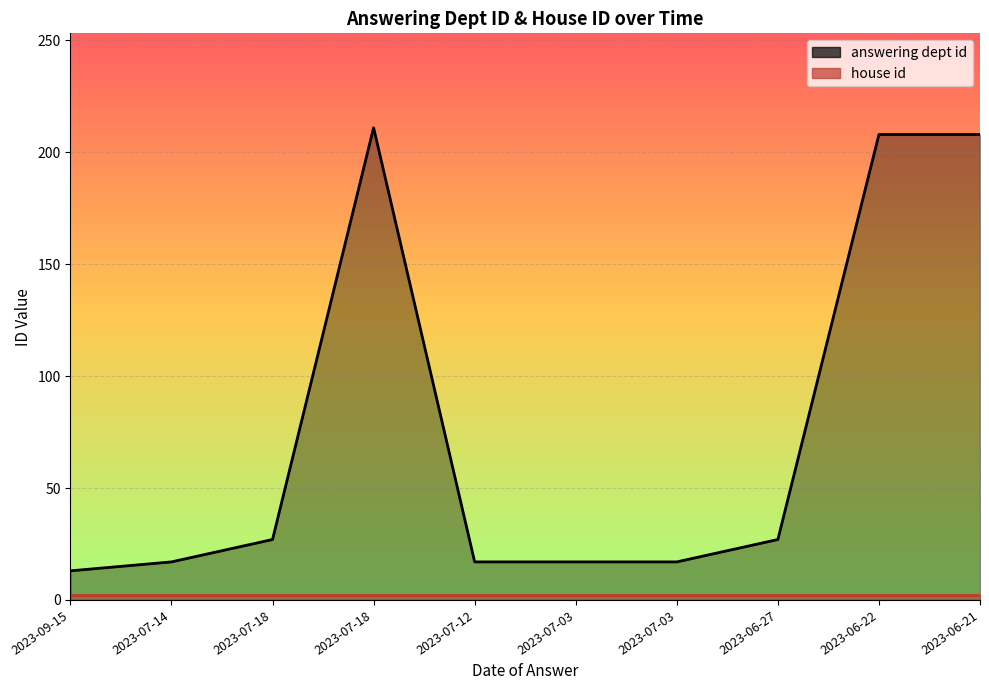

Between 2023-07-18 and 2023-06-22, which is larger?

2023-06-22